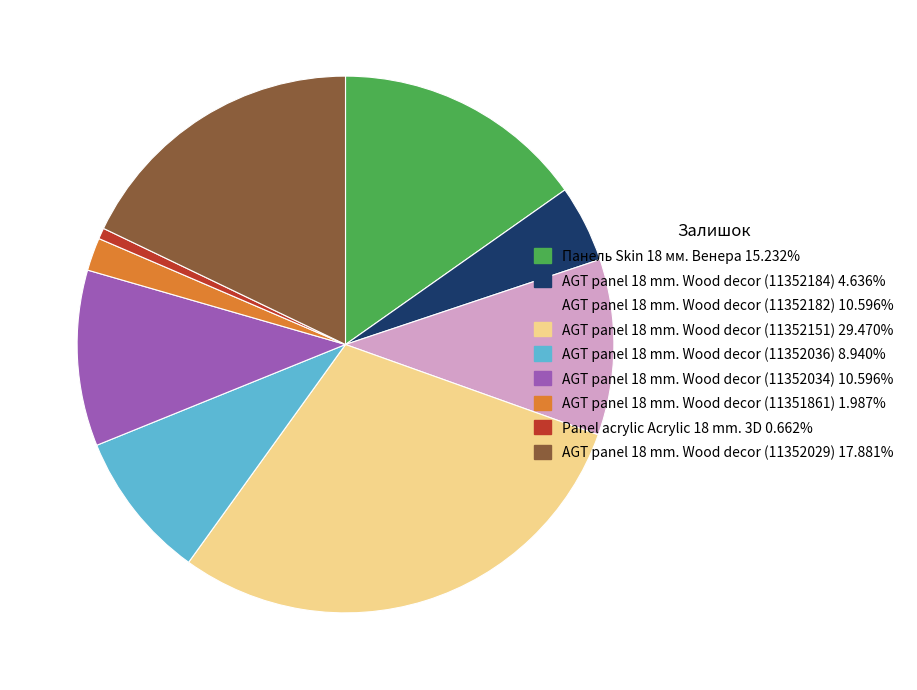

Does any single category account for the majority?

No